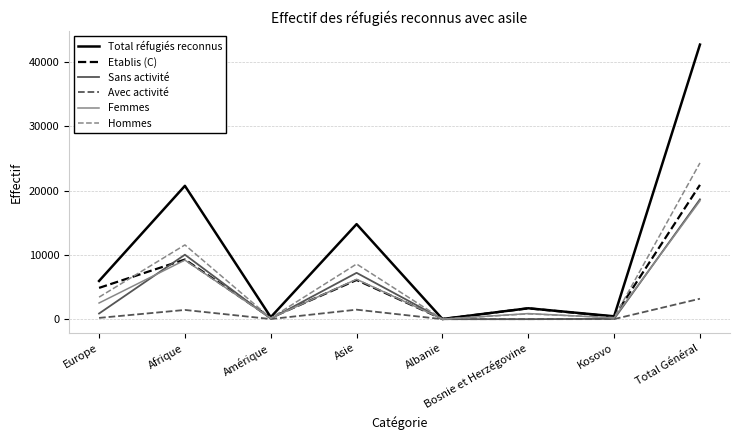

How many series are shown in this chart?

6